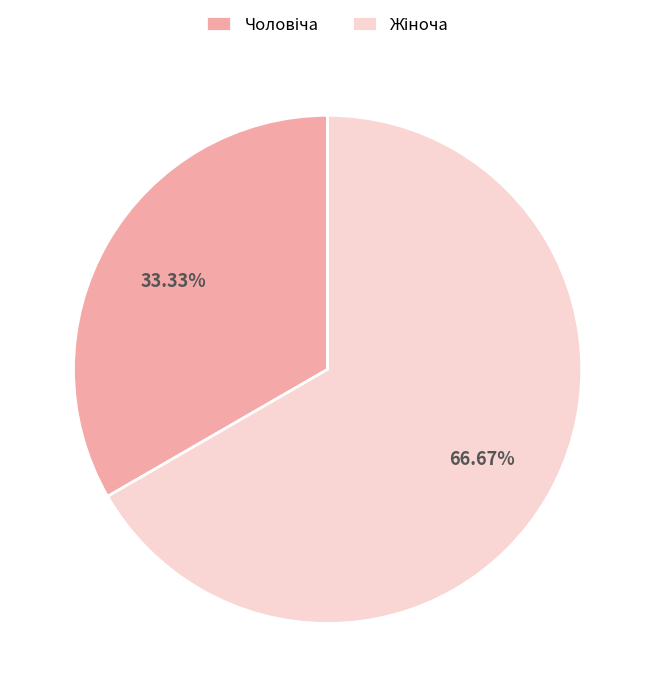

Count the number of slices in the pie.

2